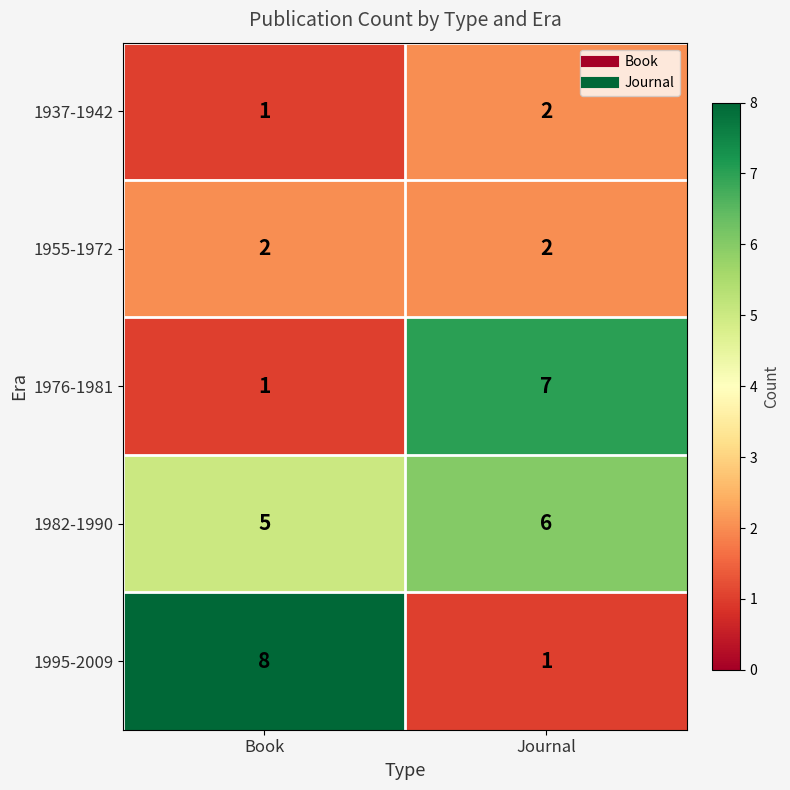

The value of 1937-1942 at Journal is 1. True or false?

False